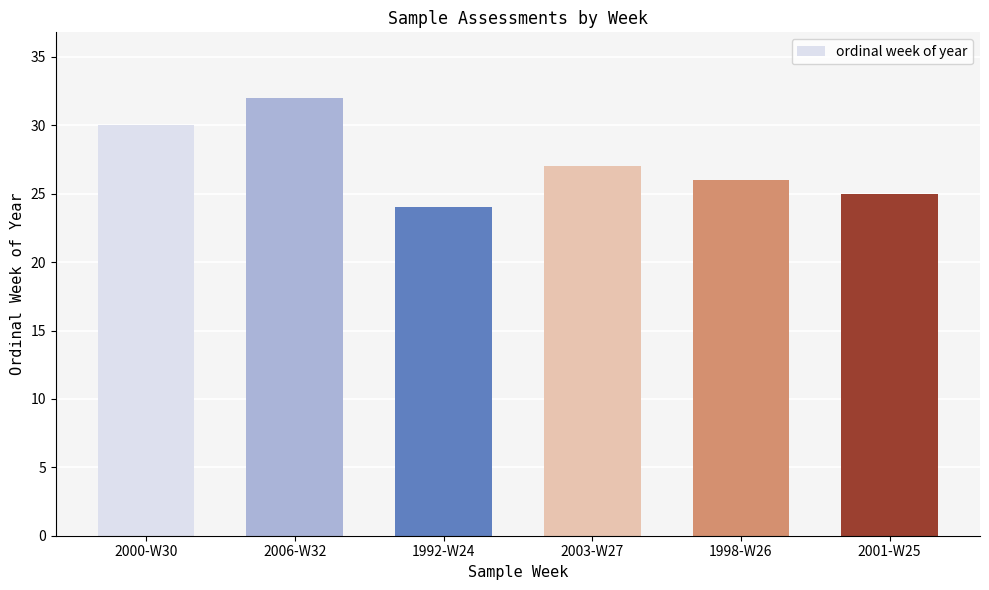

What is the difference between the maximum and minimum values?

8